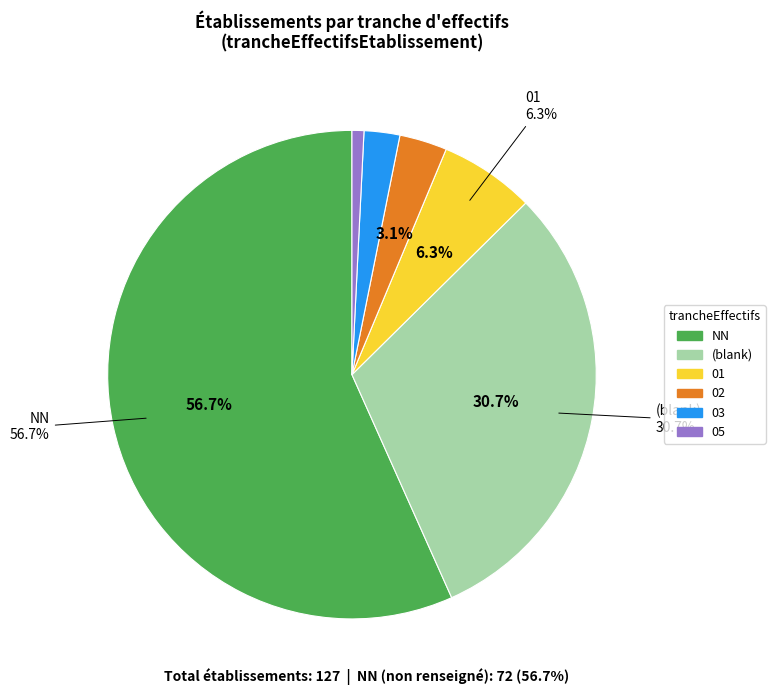

Count the number of slices in the pie.

6